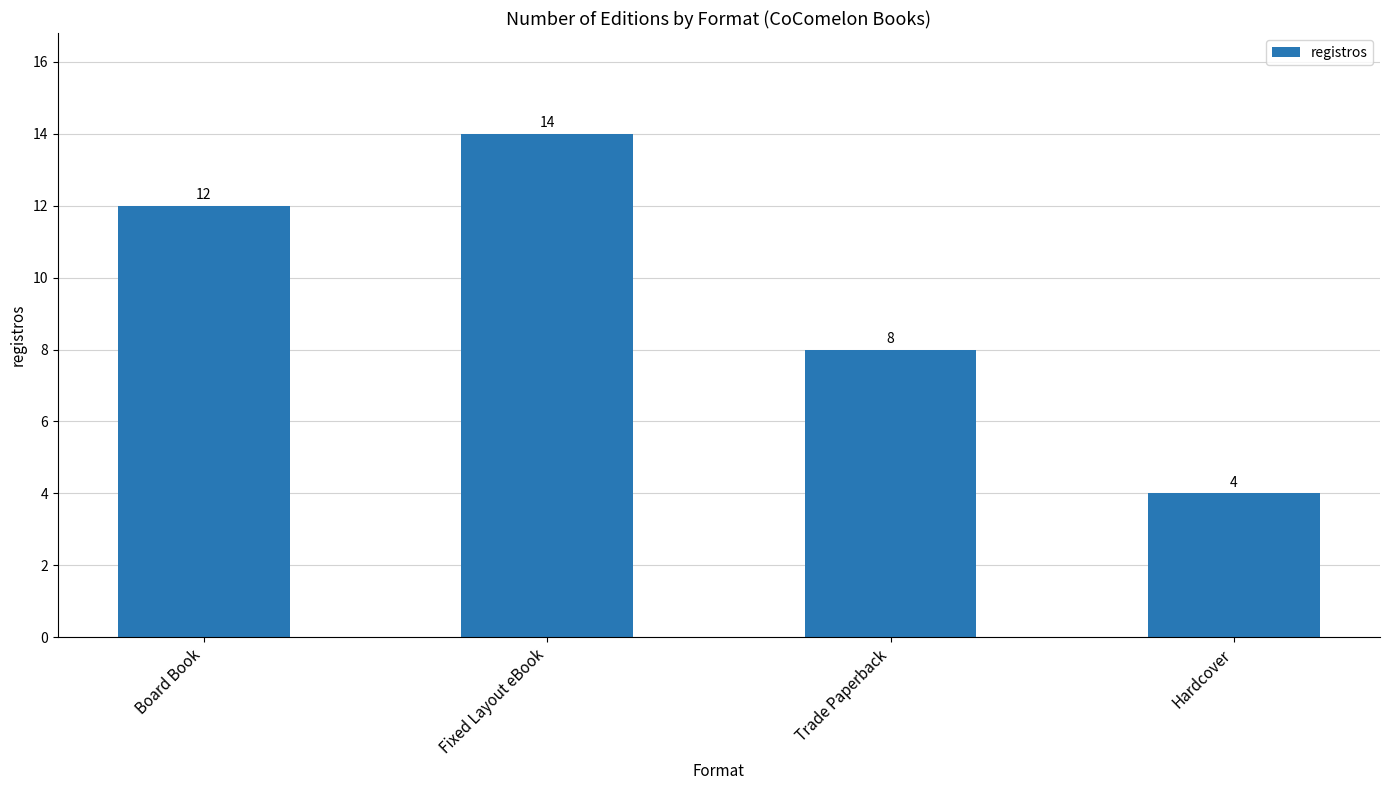

Rank the categories by value from lowest to highest.

Hardcover, Trade Paperback, Board Book, Fixed Layout eBook